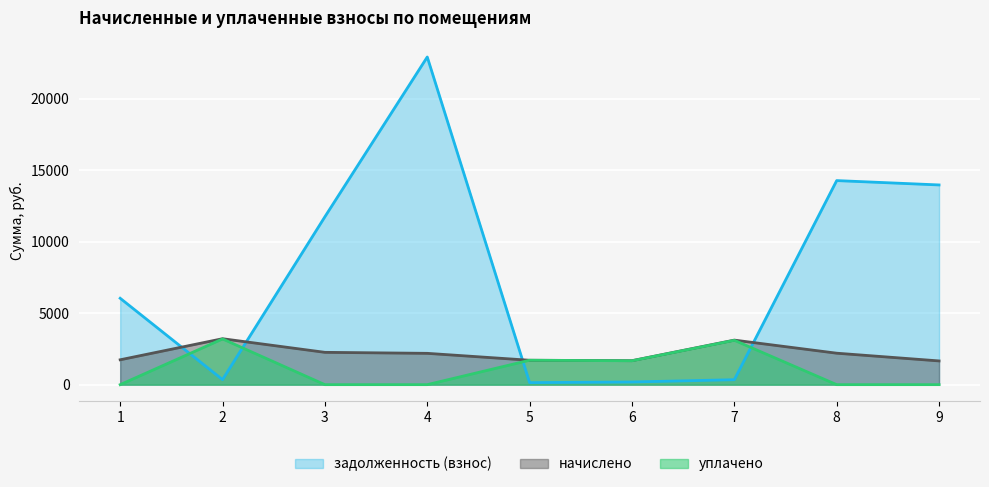

Reading right to left, extract all data points from this chart.

задолженность (взнос): 9=13980.2	8=14284.6	7=346.4	6=186.5	5=142.1	4=22936.1	3=11753.4	2=350.7	1=6047.6
начислено: 9=1661.1	8=2202.1	7=3118.0	6=1678.9	5=1708.2	4=2192.3	3=2262.5	2=3215.6	1=1741.0
уплачено: 9=0.0	8=0.0	7=3104.6	6=1671.7	5=1710.0	4=0.0	3=0.0	2=3200.0	1=0.0